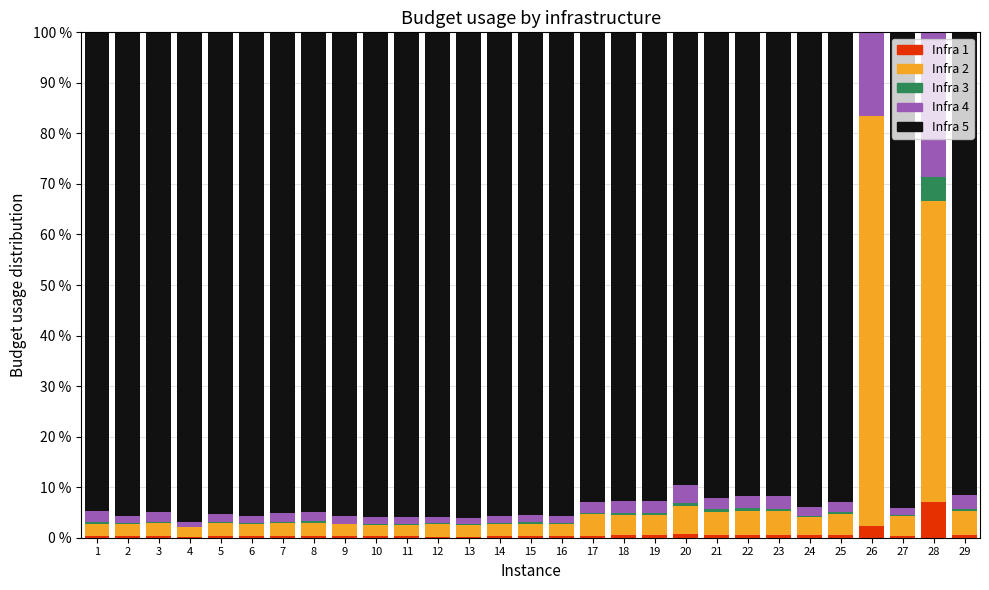

Are the bars horizontal?

No